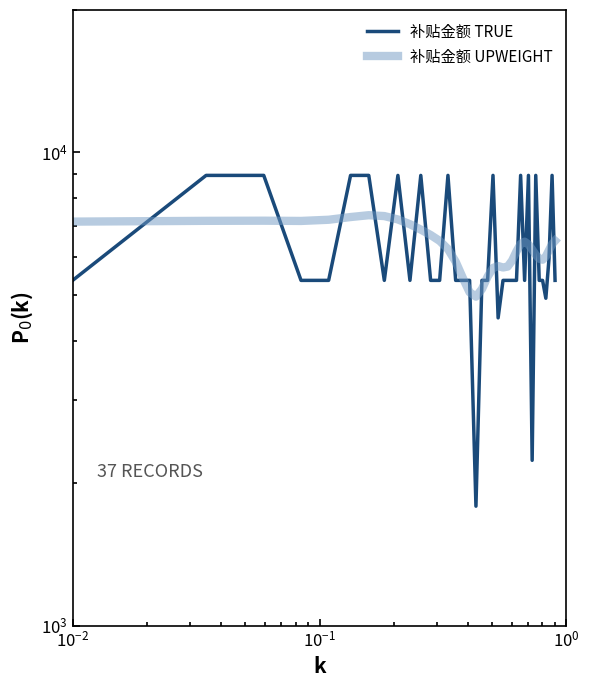

Is the value of 补贴金额 UPWEIGHT at 17 greater than the value of 补贴金额 TRUE at 14?

No